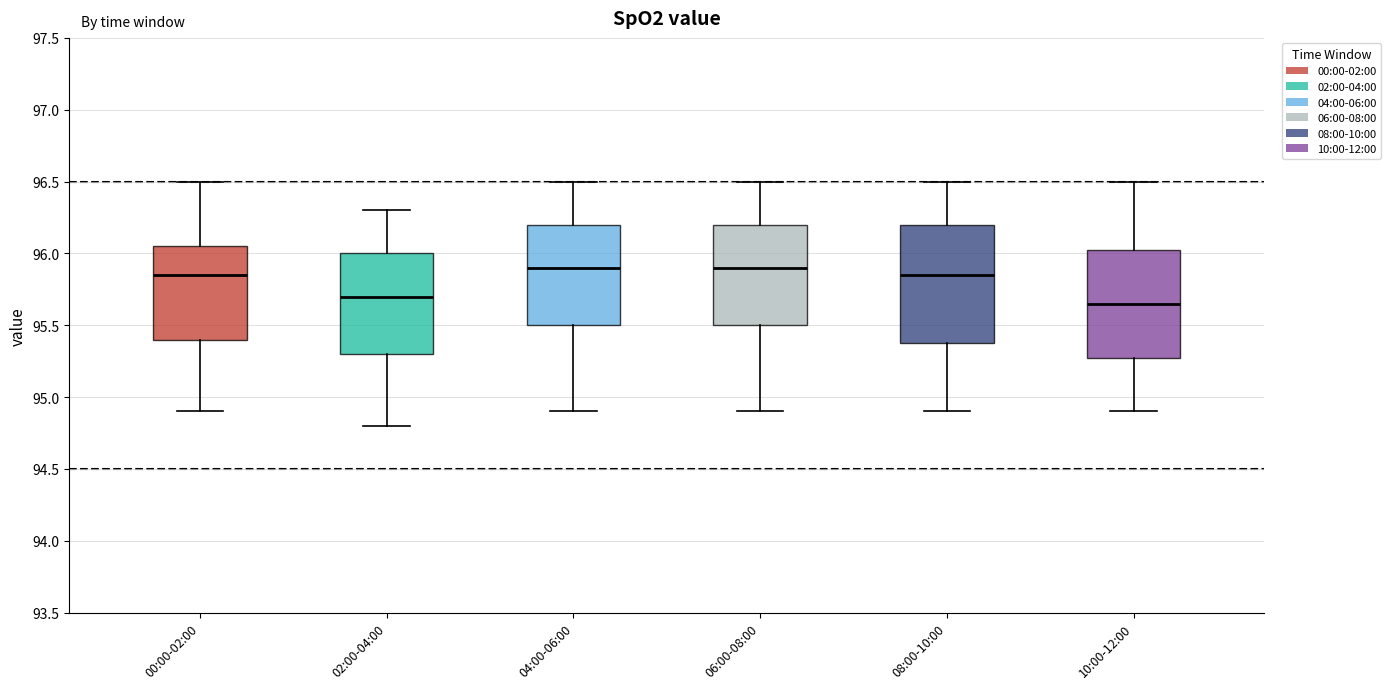

Comparing the boxes themselves (not the whiskers), which one is the tallest?

08:00-10:00